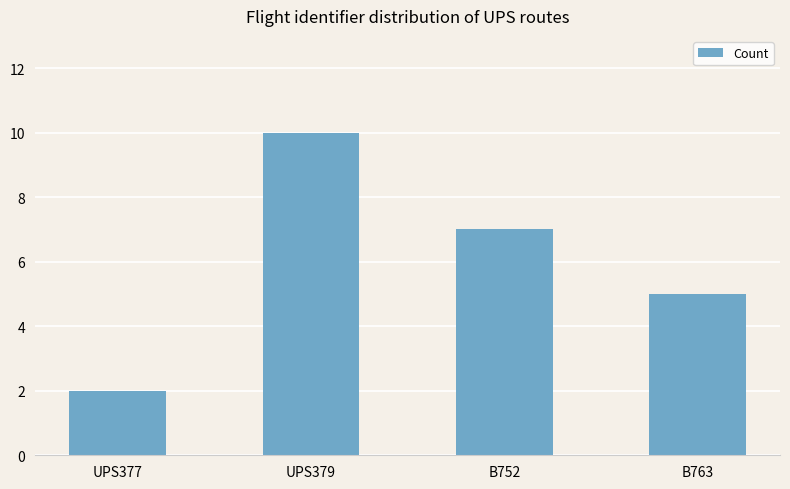

What position from the right is UPS379?

3